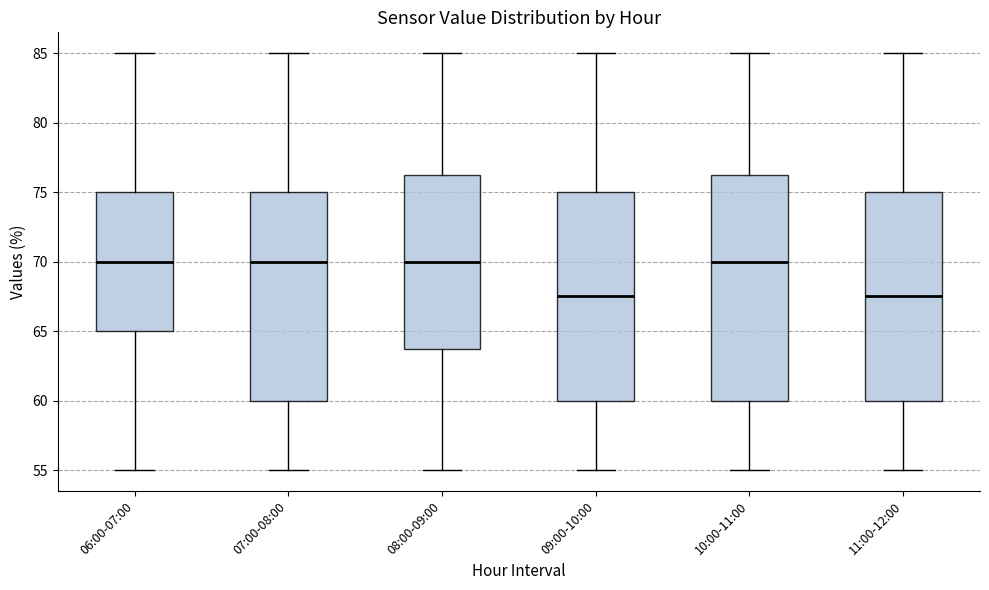

Which box is the tallest, from its lower edge to its upper edge?

10:00-11:00